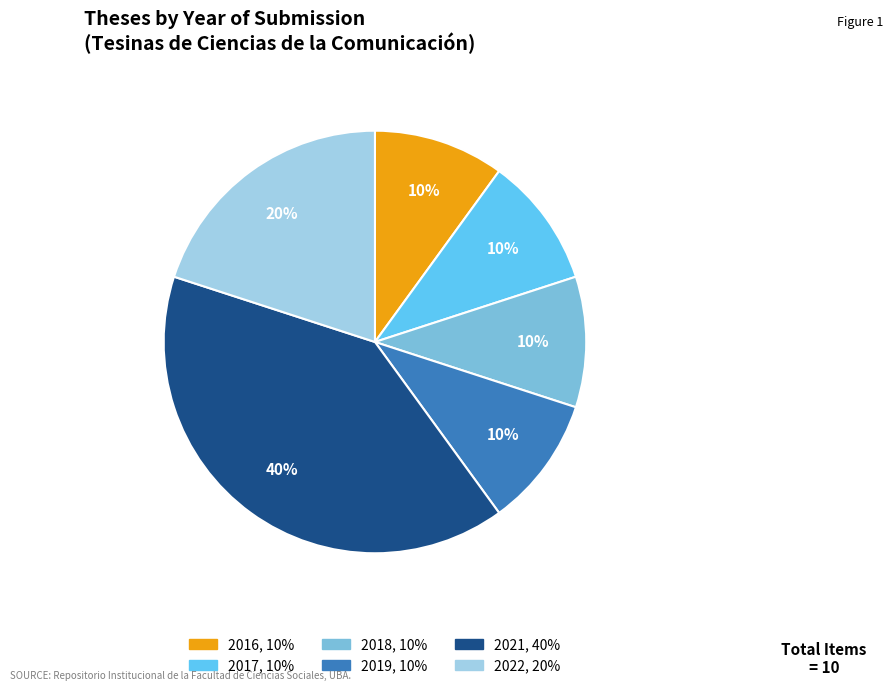

To the nearest percent, what is the difference between the largest and smallest slice percentages?

30%